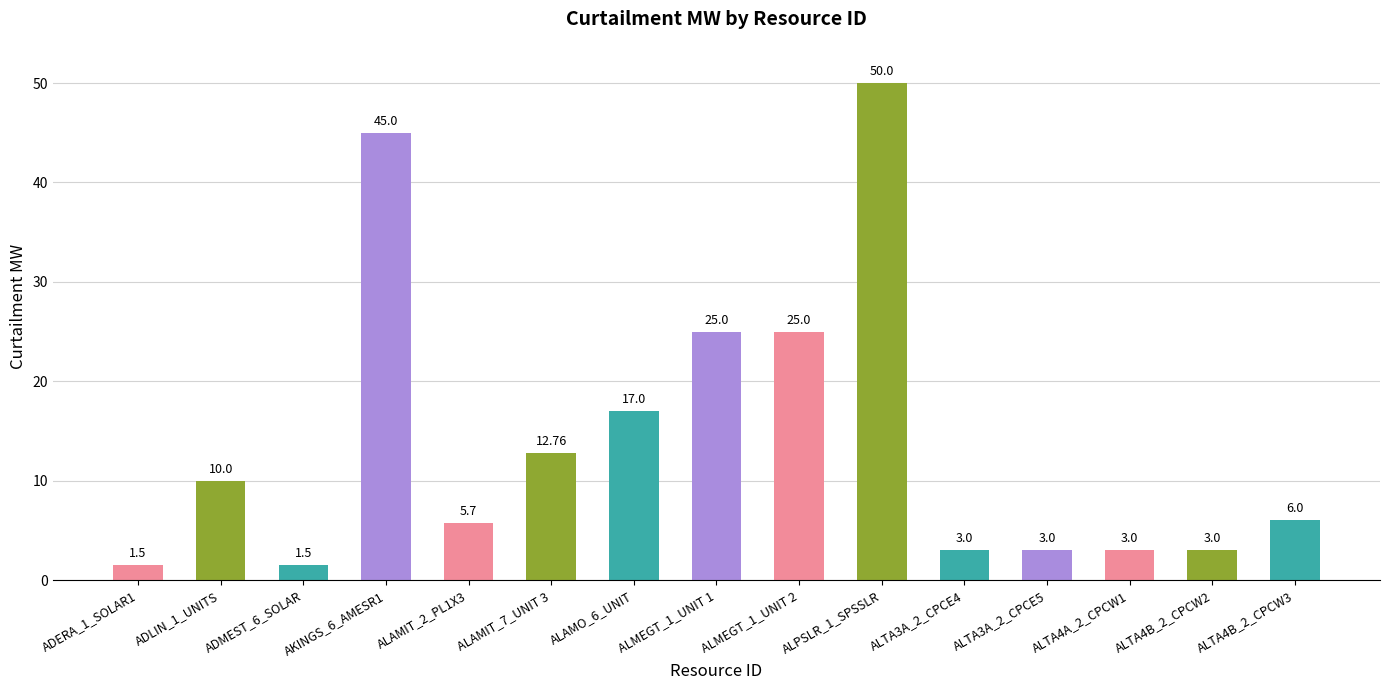

What is the difference between the maximum and minimum values?

48.5